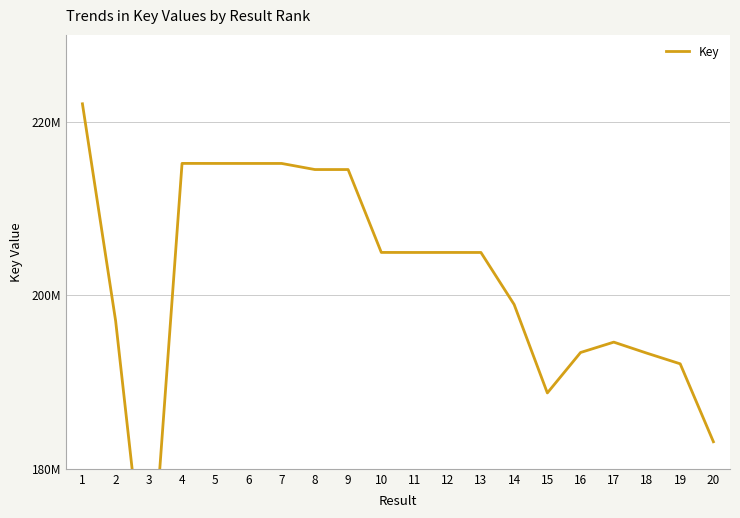

Approximately how many times larger is the value at 13 compared to 2?

1.0